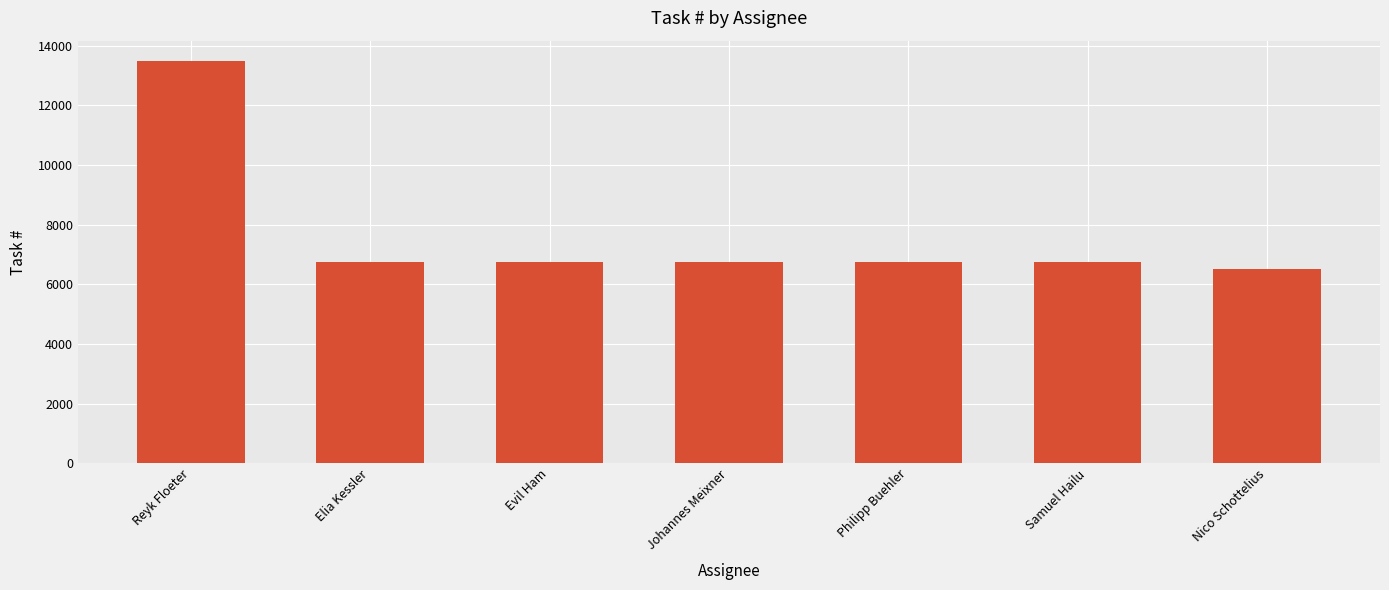

What is the maximum value shown in the chart?

13494